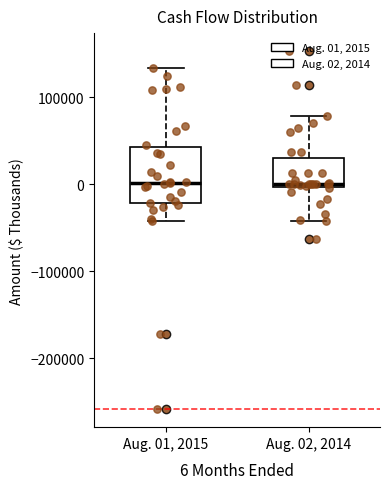

Reading left to right, transcribe this box plot: for each box, give where its median line is, the range the box spans, and where its two whiskers end, as read against the y-axis. The values are not printed on the chart, so give them approximately, as read against the axis.

Aug. 01, 2015: median 0, box -20000 to 40000, whiskers -40000 to 130000
Aug. 02, 2014: median 0 (just above the box's lower edge), box 0 to 30000, whiskers -40000 to 80000